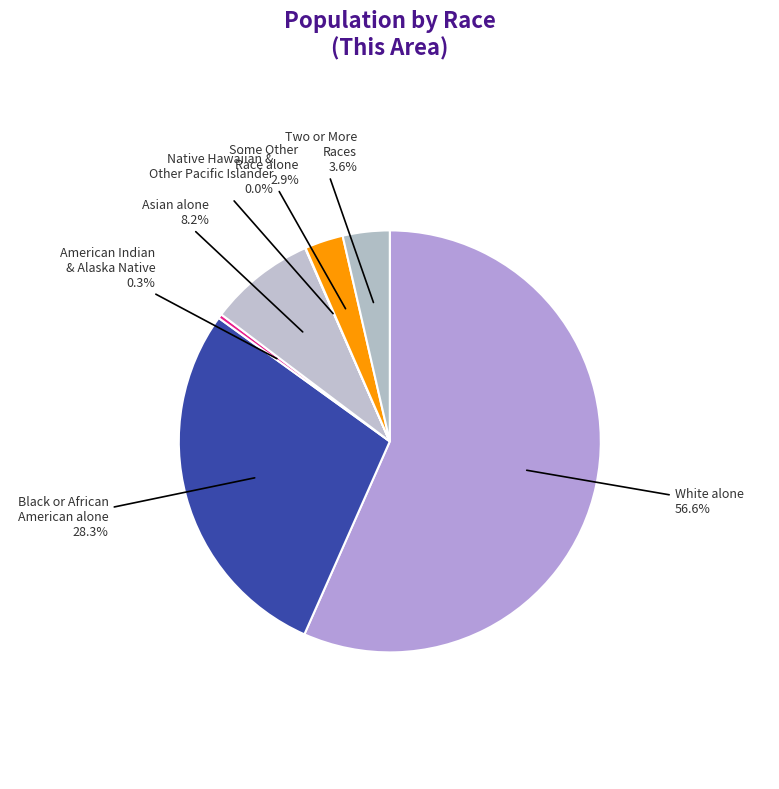

What portion of the pie excludes Black or African American alone?

71.7%